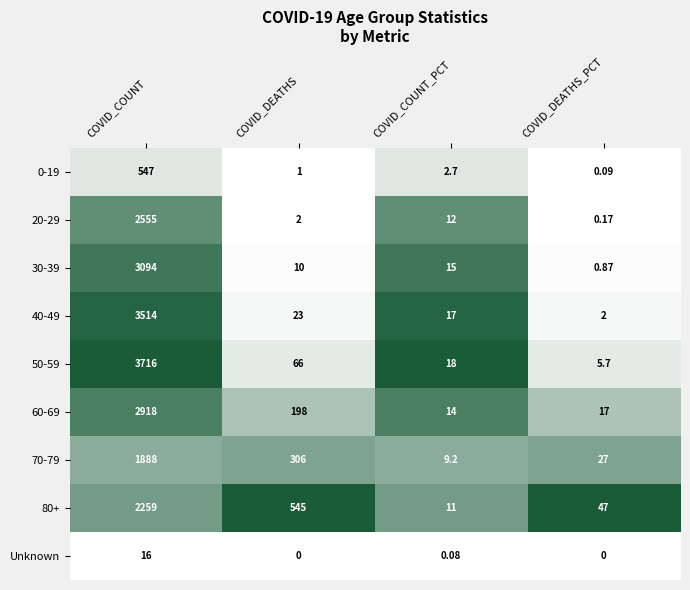

Which label corresponds to the largest value in the chart?

COVID_COUNT